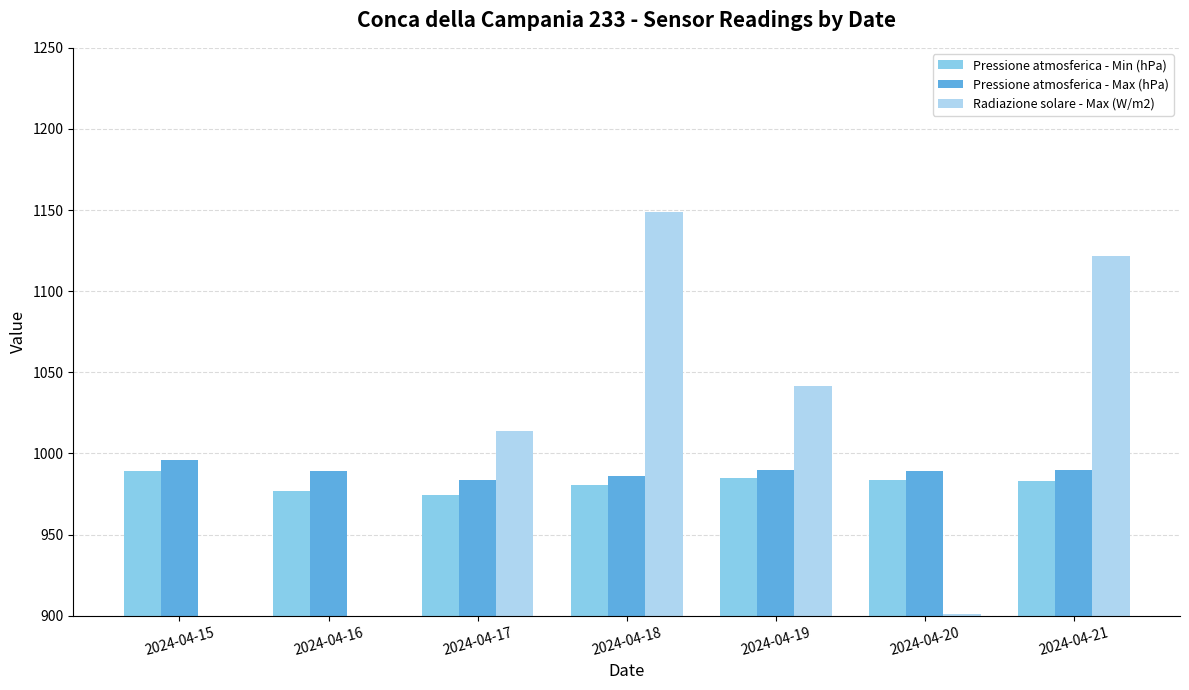

What is the difference between the highest and lowest values at 2024-04-17?

39.5